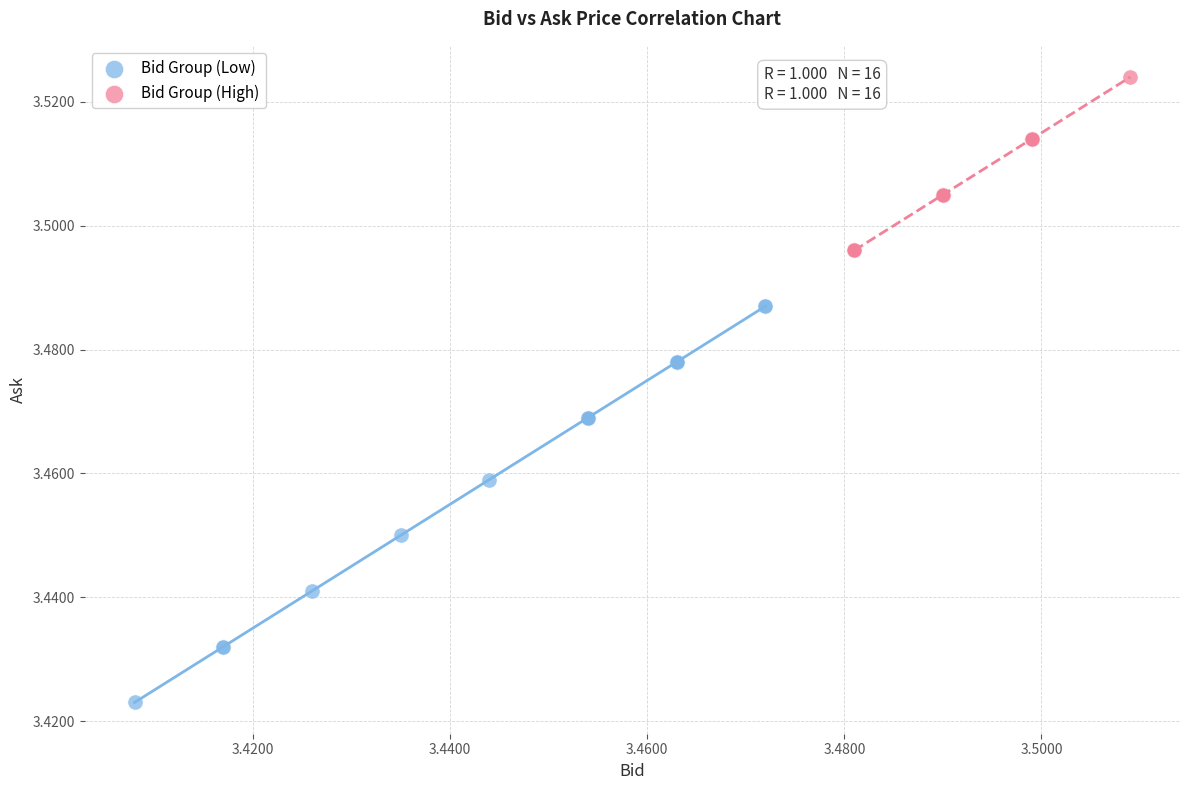

Which series has the widest spread of Y values?

Bid Group (Low)